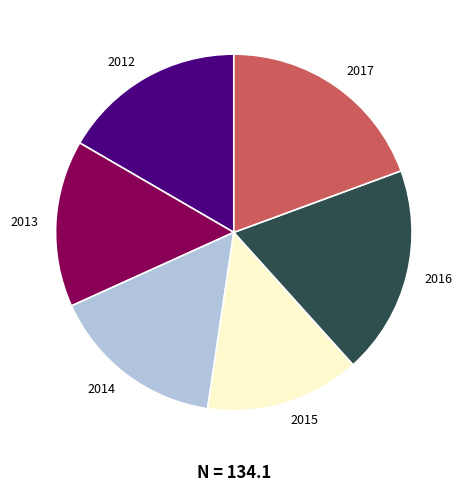

Approximately how many times larger is the value at 2013 compared to 2016?

0.8